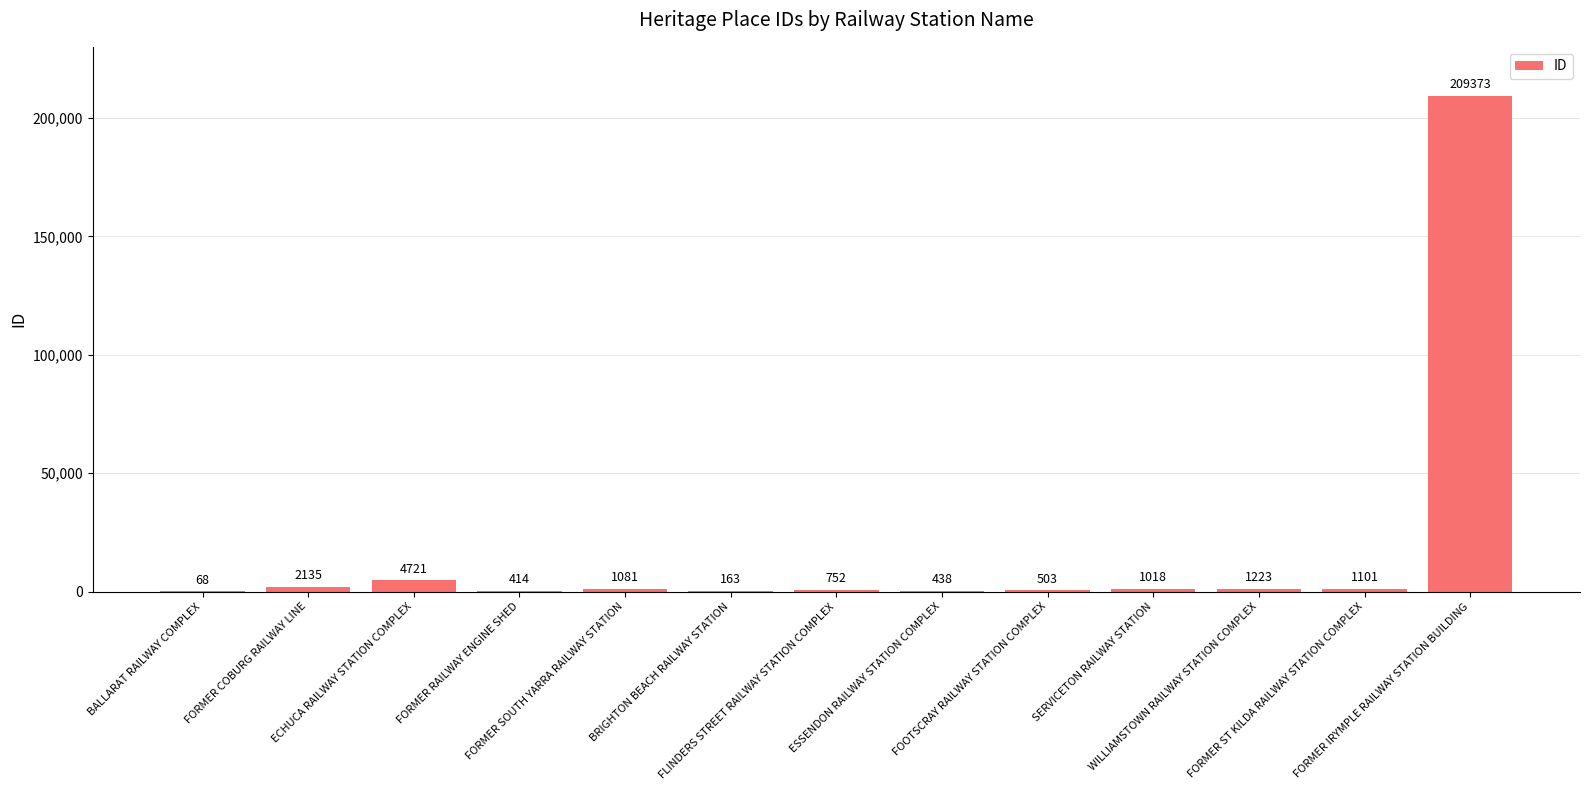

What is the approximate value at FOOTSCRAY RAILWAY STATION COMPLEX?

503